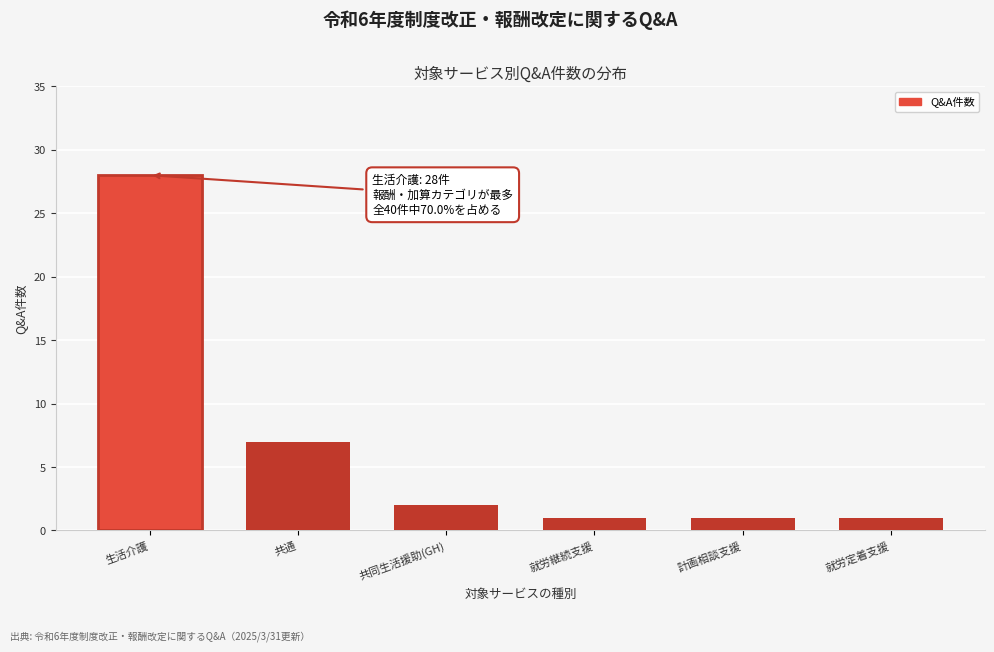

Reading left to right, transcribe all the data shown in this chart.

28	7	2	1	1	1